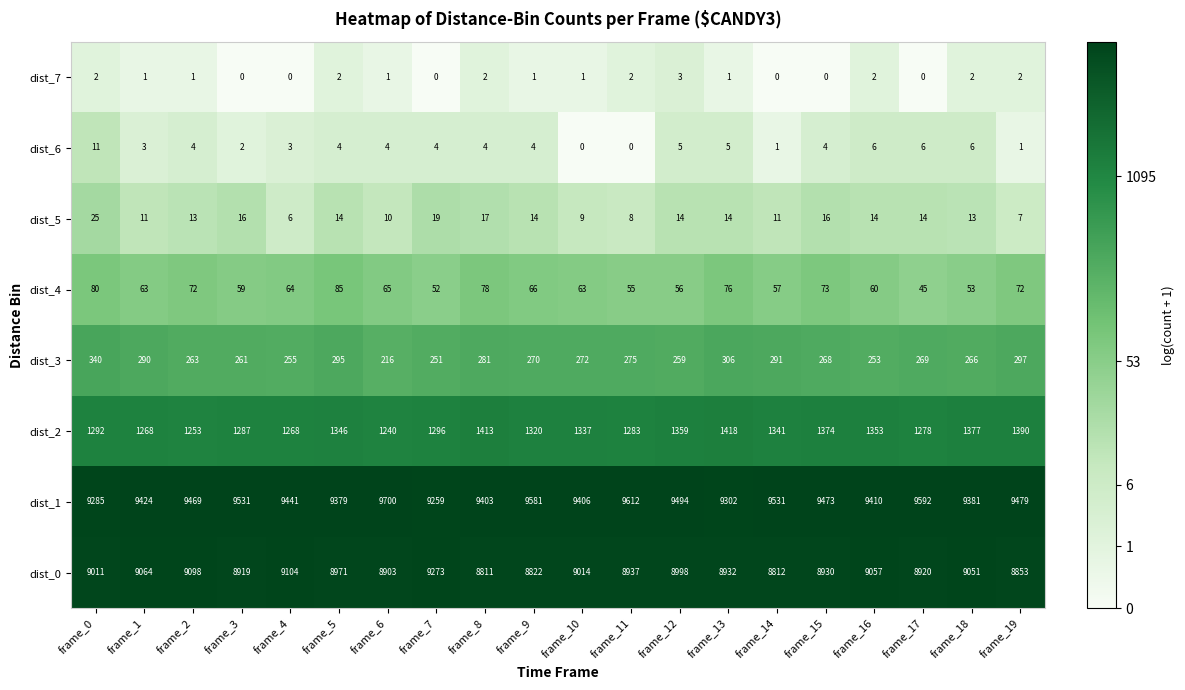

Which category has the highest value across all series?

frame_6